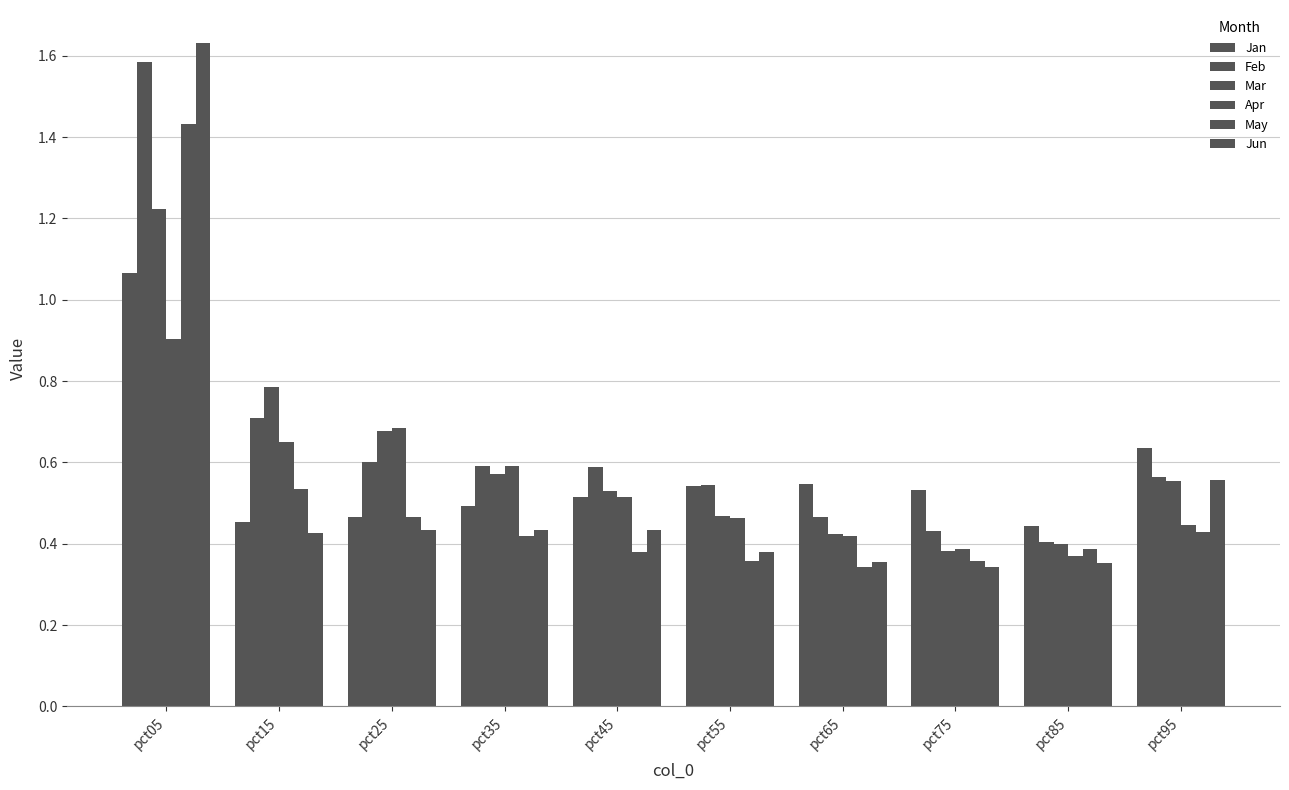

How many bars are there in each group?

6